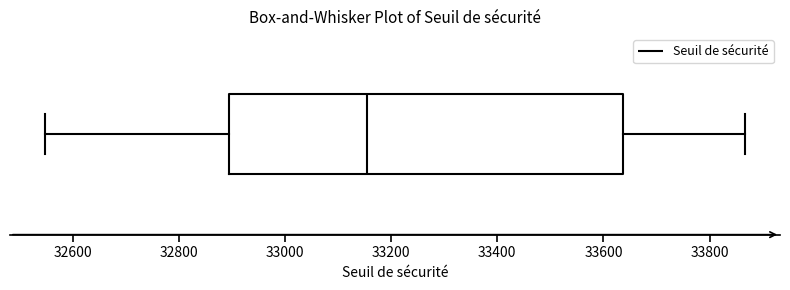

Where does the median line of the box sit on the x-axis? The values are not printed on the chart, so give them approximately, as read against the axis.

33160